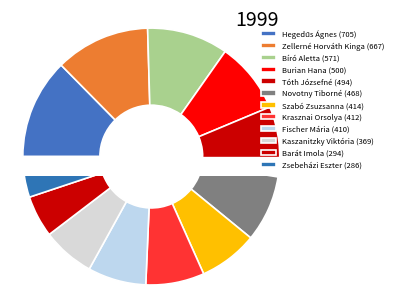

True or false: Szabó Zsuzsanna accounts for 7% of the total.

True